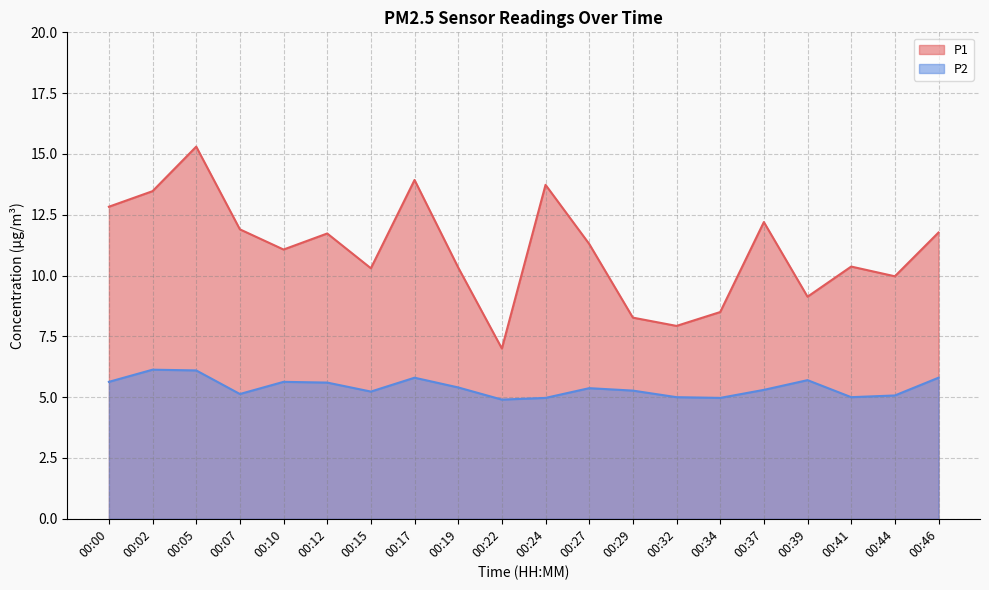

Which category has the lowest value across all series?

00:22